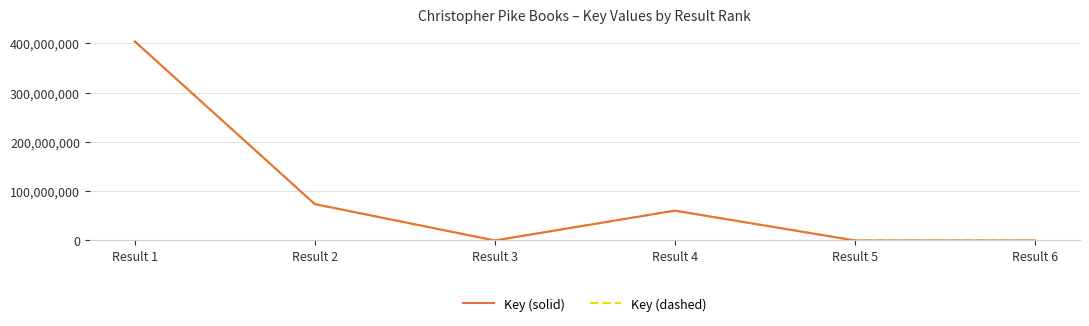

Reading left to right, list all the values displayed in this chart.

Key (solid): Result 1=403763653	Result 2=73796861	Result 3=3171	Result 4=60563965	Result 5=1541	Result 6=4008
Key (dashed): Result 1=403763653	Result 2=73796861	Result 3=3171	Result 4=60563965	Result 5=1541	Result 6=4008